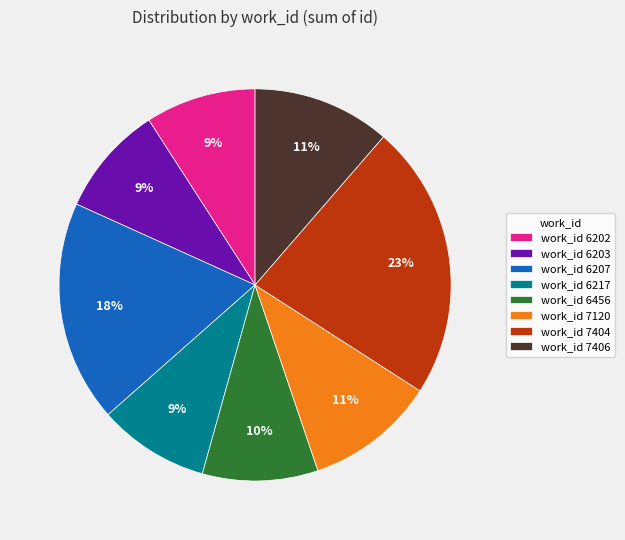

Do work_id 6203 and work_id 6217 together represent more than half of the pie?

No